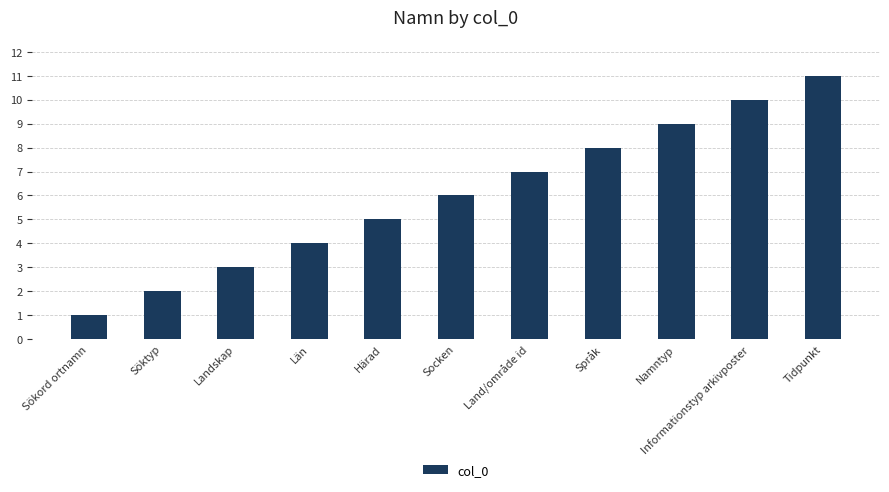

What is the greatest value displayed?

11